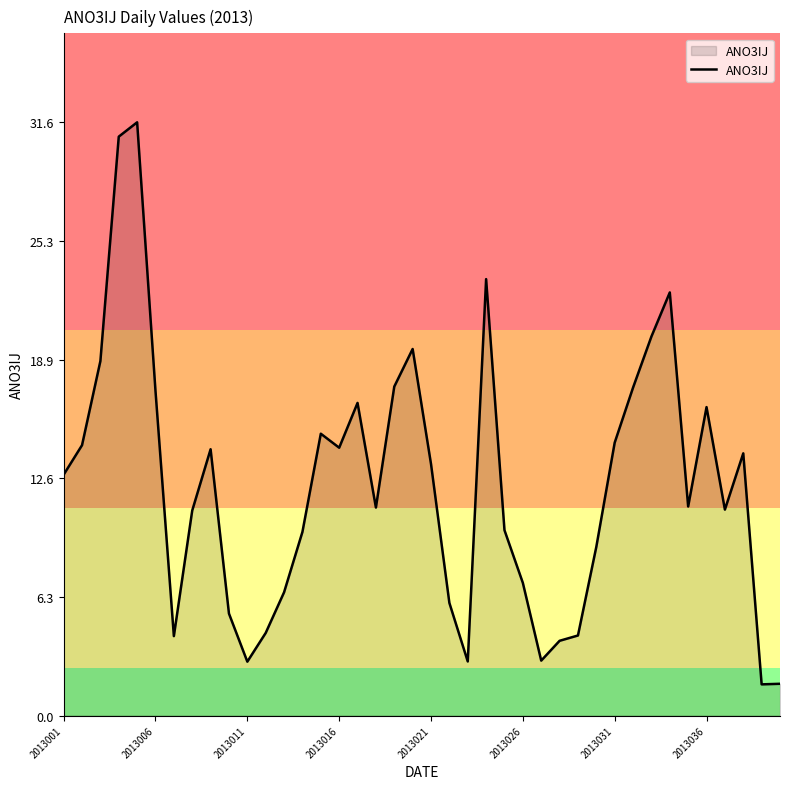

What is the difference between the maximum and minimum values?

29.9